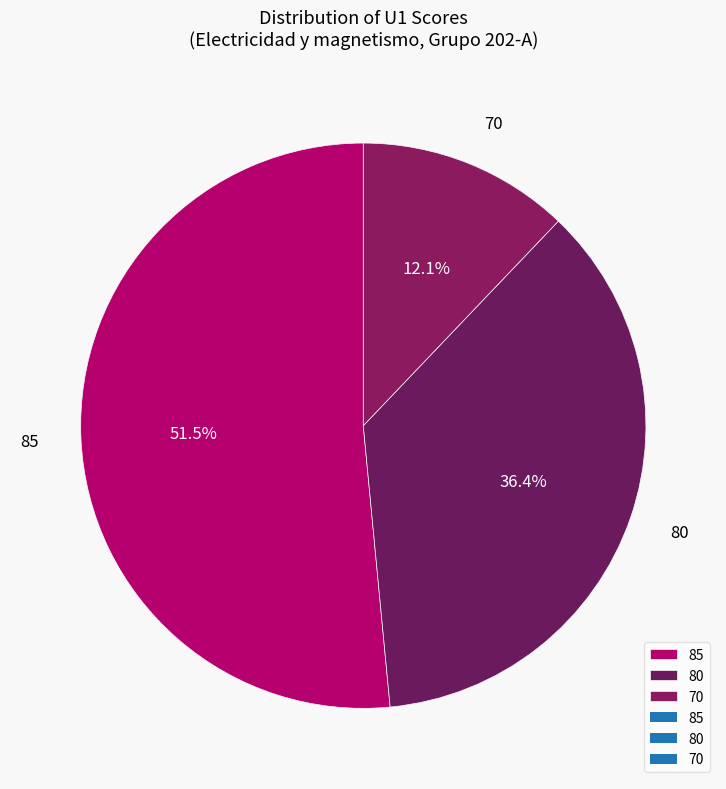

What is the smallest slice in the pie chart?

70